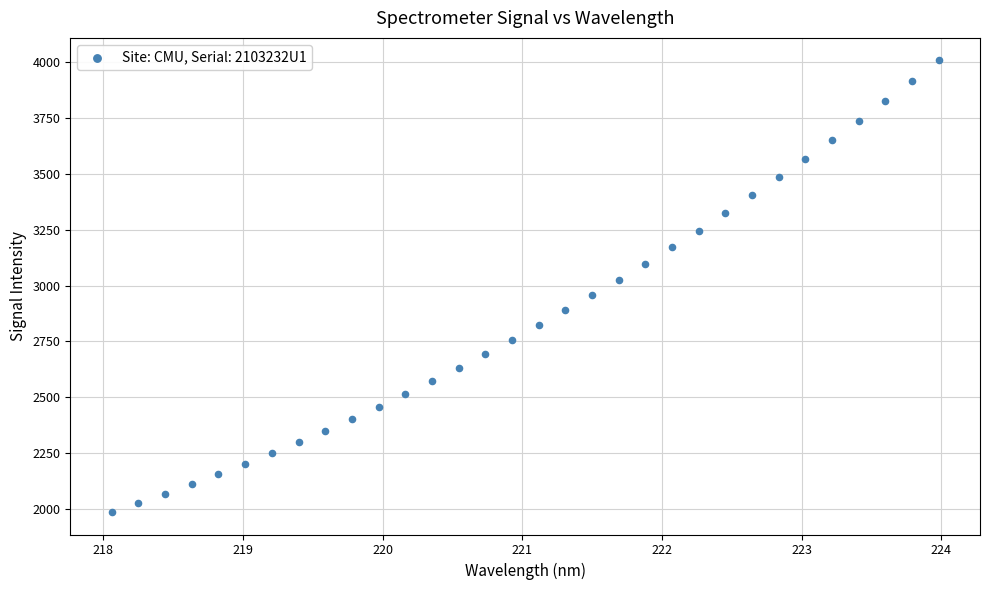

What is the range of Y values (max minus min)?

2016.5